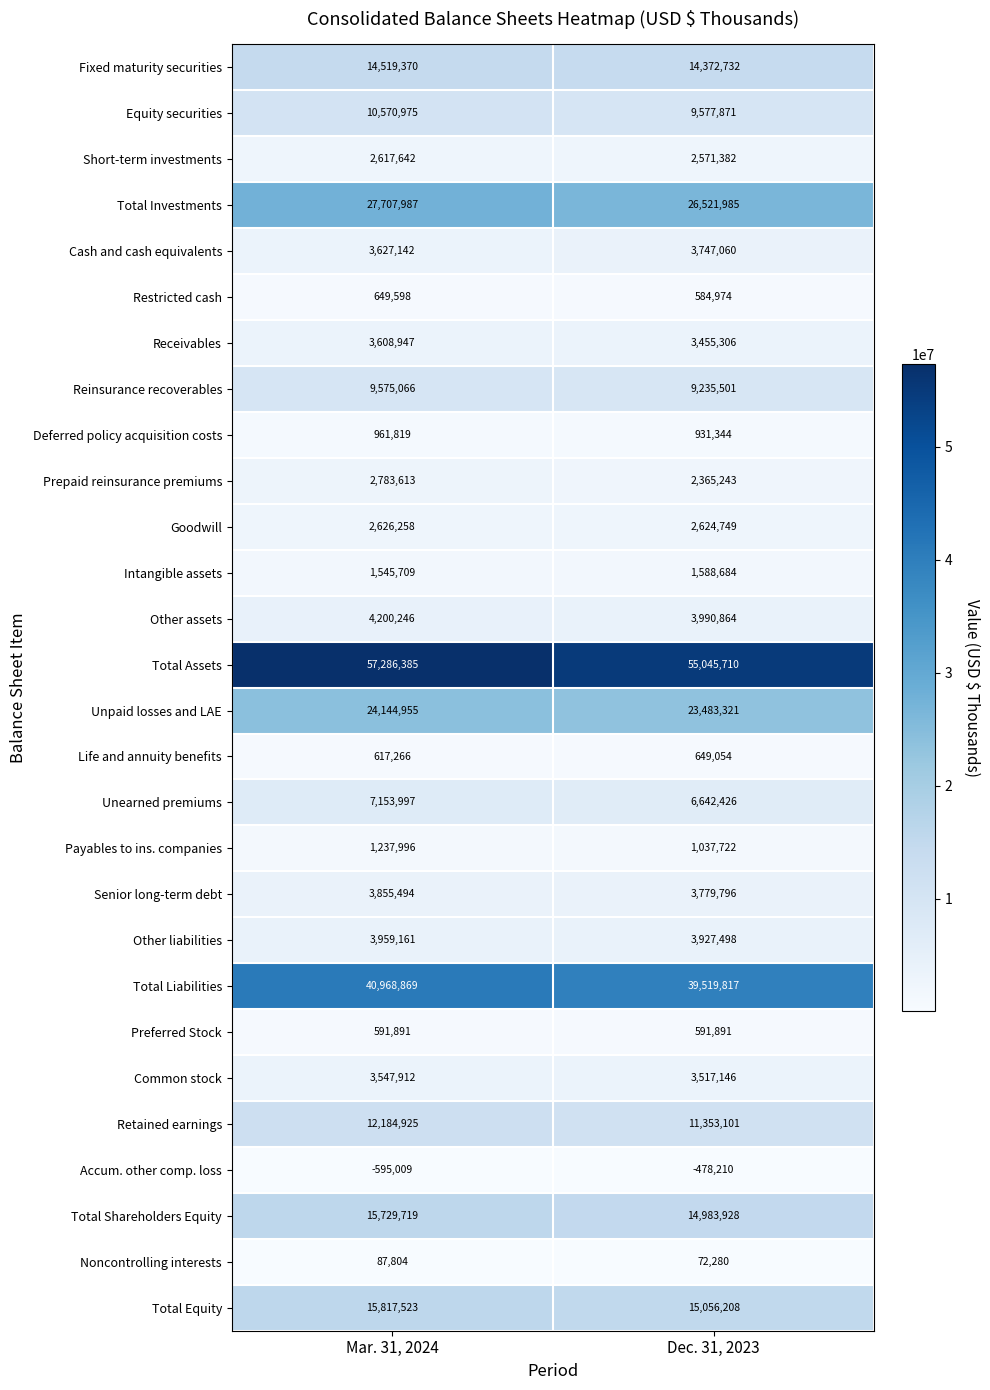

Rank the series by their maximum value, from lowest to highest.

Accum. other comp. loss, Noncontrolling interests, Preferred Stock, Life and annuity benefits, Restricted cash, Deferred policy acquisition costs, Payables to ins. companies, Intangible assets, Short-term investments, Goodwill, Prepaid reinsurance premiums, Common stock, Receivables, Cash and cash equivalents, Senior long-term debt, Other liabilities, Other assets, Unearned premiums, Reinsurance recoverables, Equity securities, Retained earnings, Fixed maturity securities, Total Shareholders Equity, Total Equity, Unpaid losses and LAE, Total Investments, Total Liabilities, Total Assets